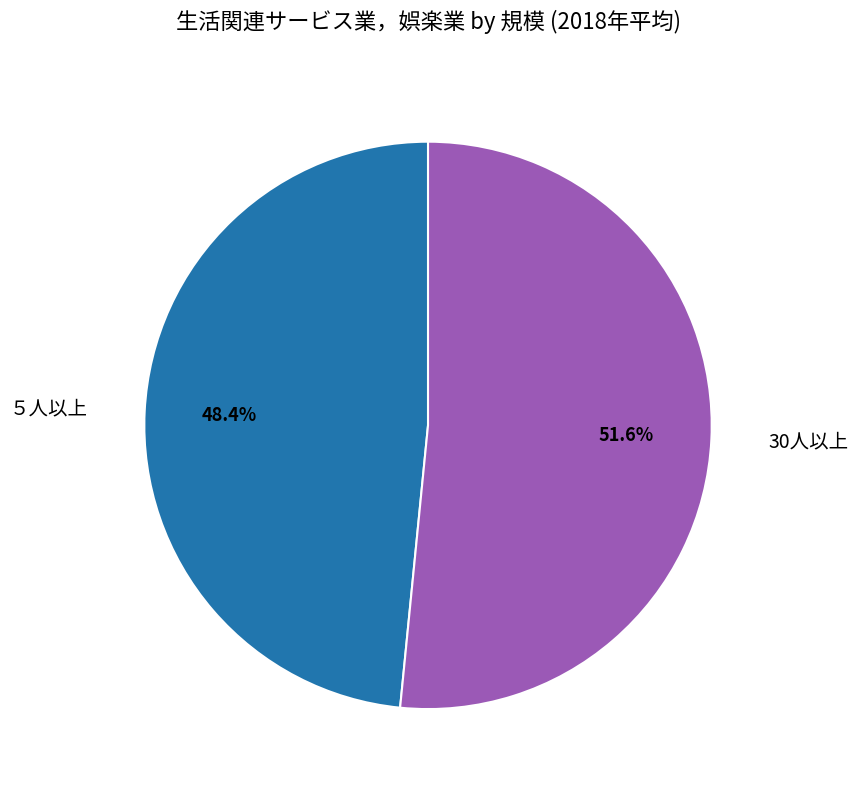

Combined, what portion of the pie is 30人以上 and ５人以上?

100.0%